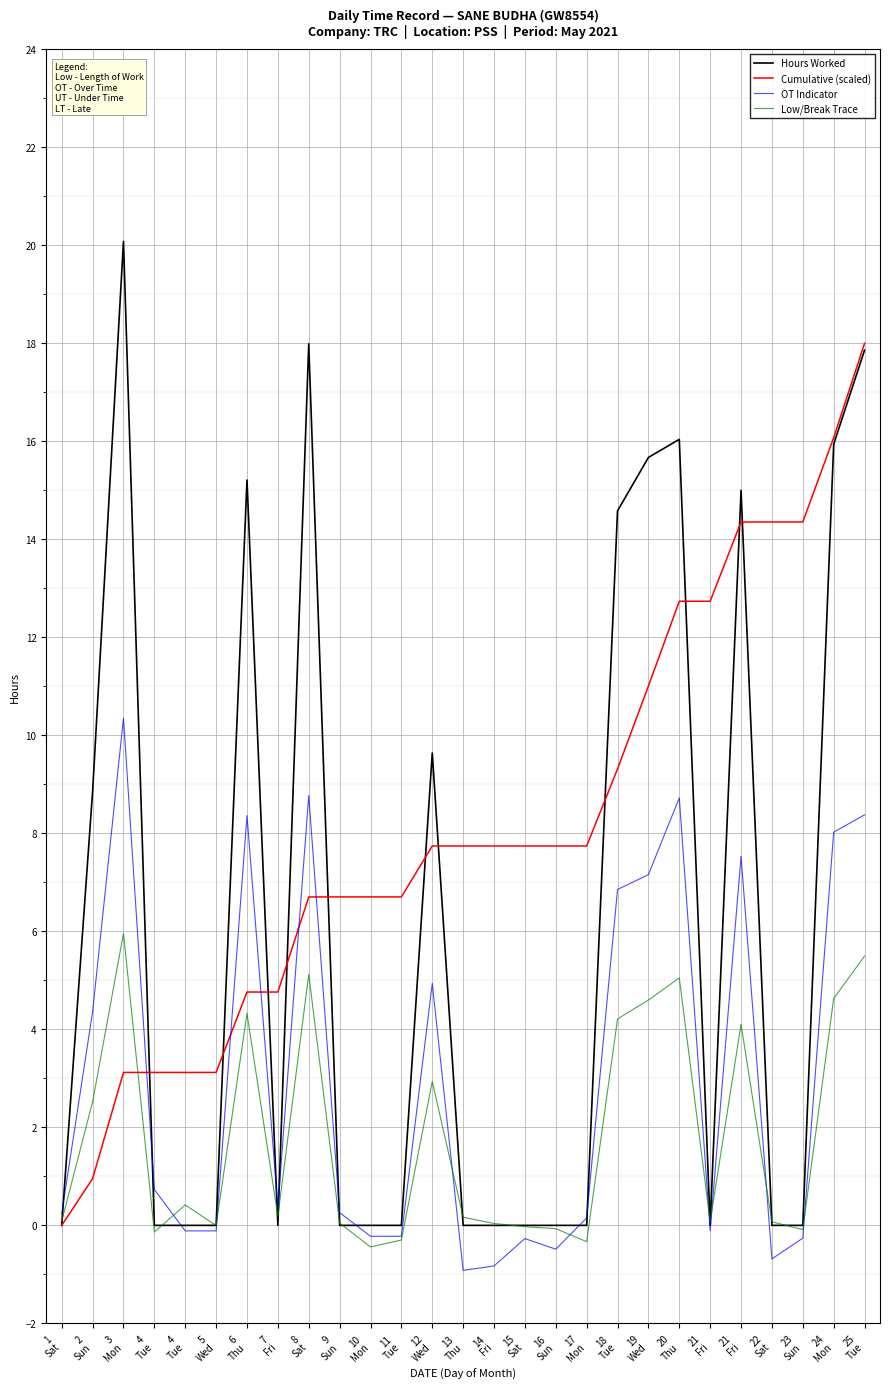

Which has a higher value, 1
Sat or 9
Sun?

1
Sat